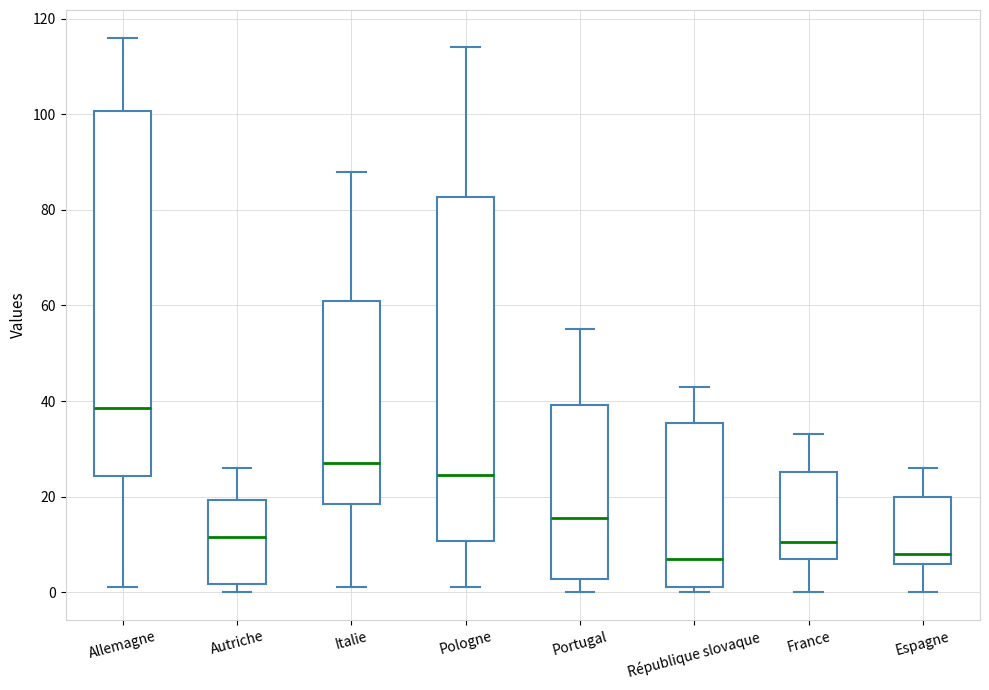

Reading left to right, read every box against the y-axis: the position of its median line, the range the box covers, and the ends of its whiskers. The values are not printed on the chart, so give them approximately, as read against the axis.

Allemagne: median 38, box 24 to 100, whiskers 2 to 116
Autriche: median 12, box 2 to 20, whiskers 0 to 26
Italie: median 28, box 18 to 62, whiskers 2 to 88
Pologne: median 24, box 10 to 82, whiskers 2 to 114
Portugal: median 16, box 2 to 40, whiskers 0 to 56
République slovaque: median 8, box 2 to 36, whiskers 0 to 44
France: median 10, box 8 to 26, whiskers 0 to 34
Espagne: median 8, box 6 to 20, whiskers 0 to 26